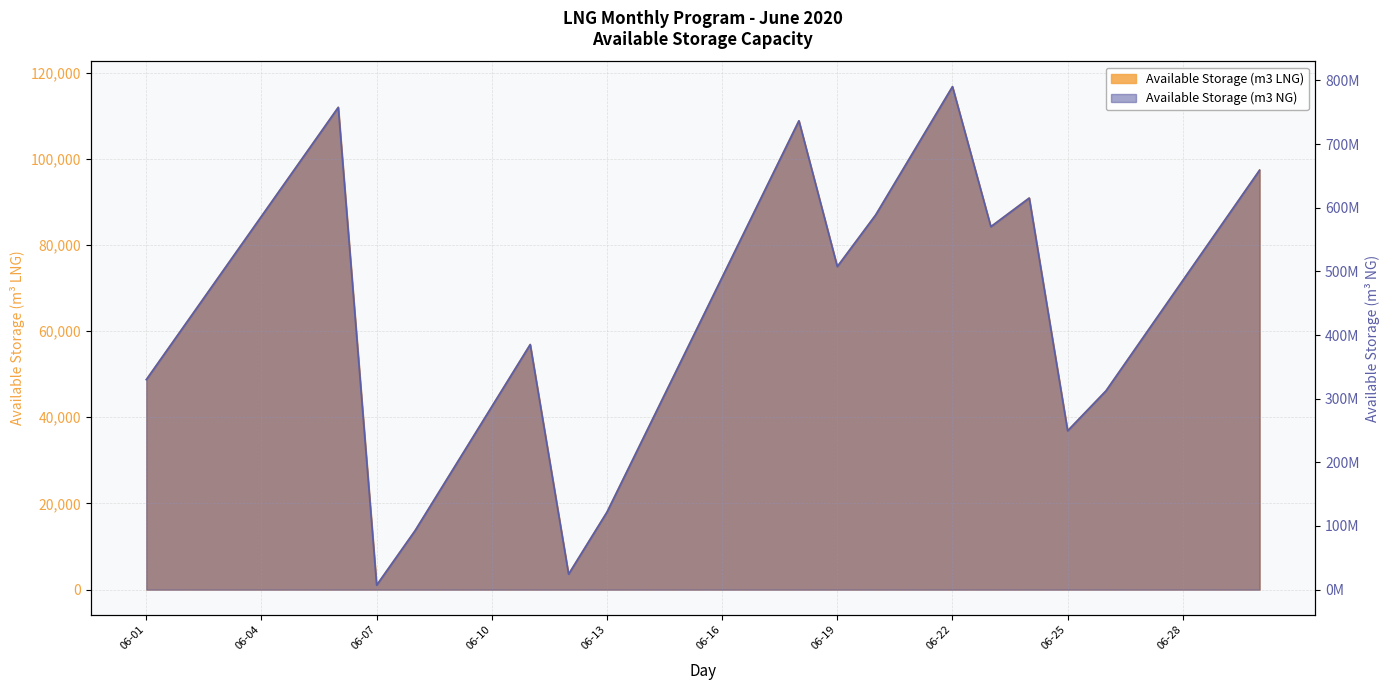

True or false: Available Storage (m3 NG) has a value of 349320666 at 06-25.

False